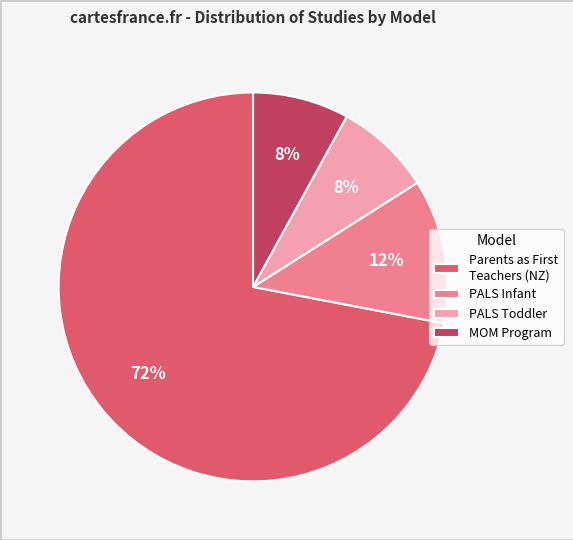

To the nearest percent, what is the average slice percentage?

25%